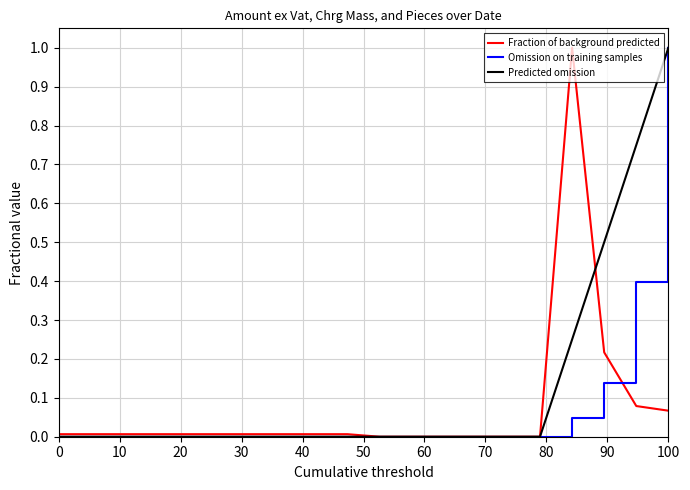

What is the maximum value for Omission on training samples?

1.0